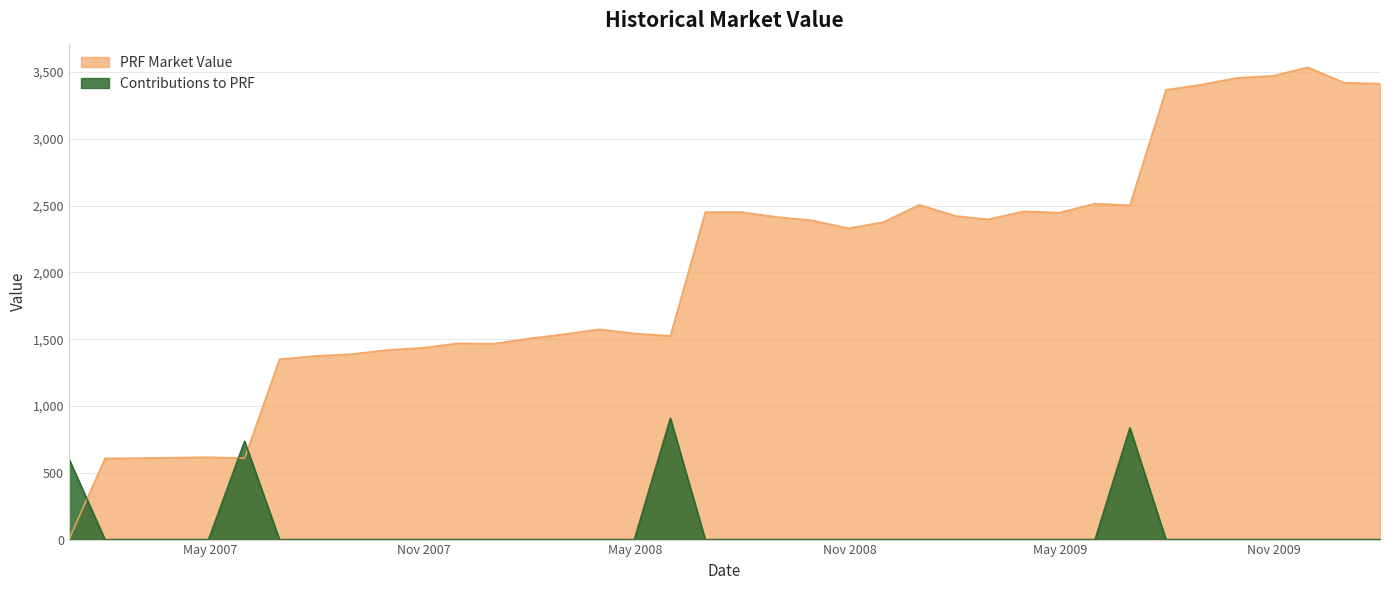

Is it true that PRF Market Value equals 0.1 at 2006-12-31?

True